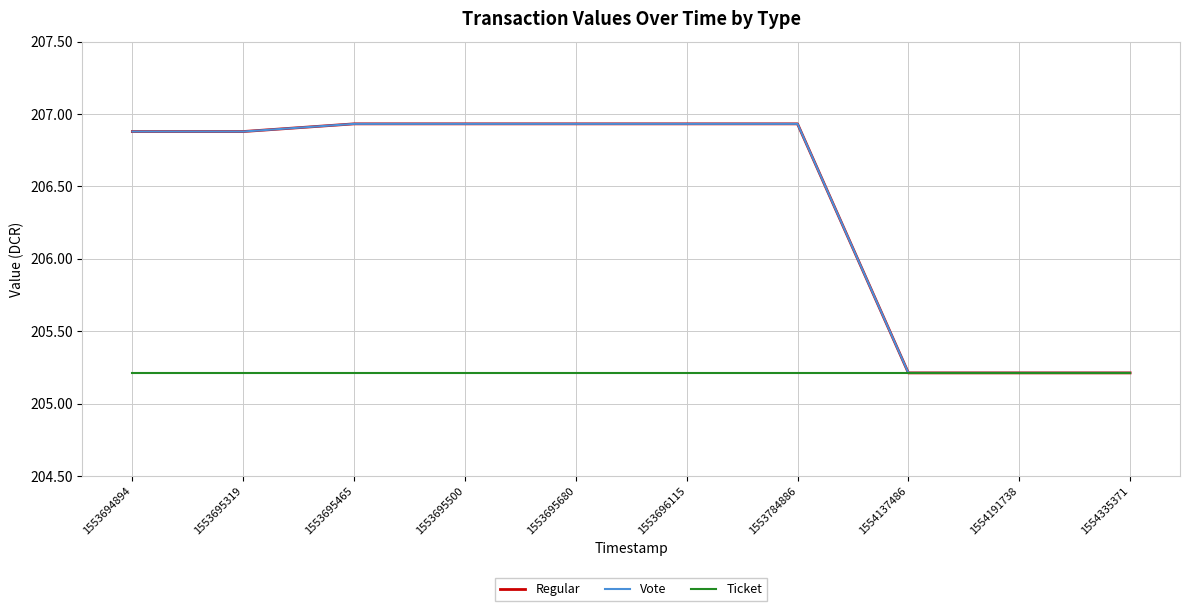

Is this an area chart (filled region under the line)?

No